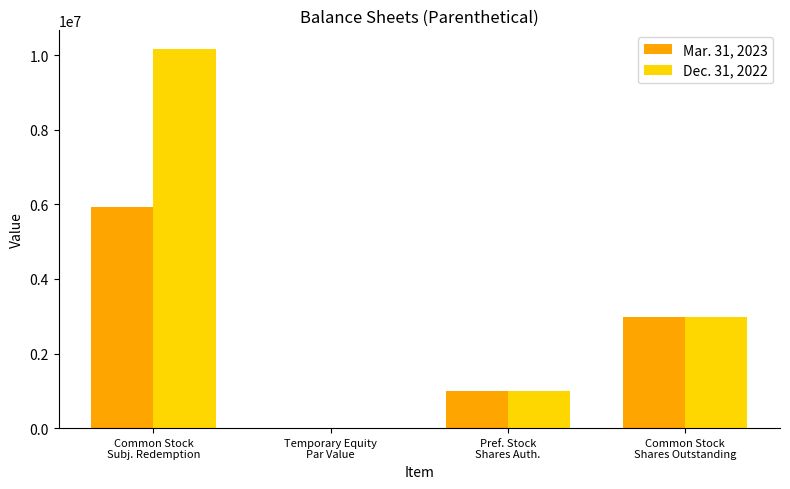

How many groups of bars are there?

4